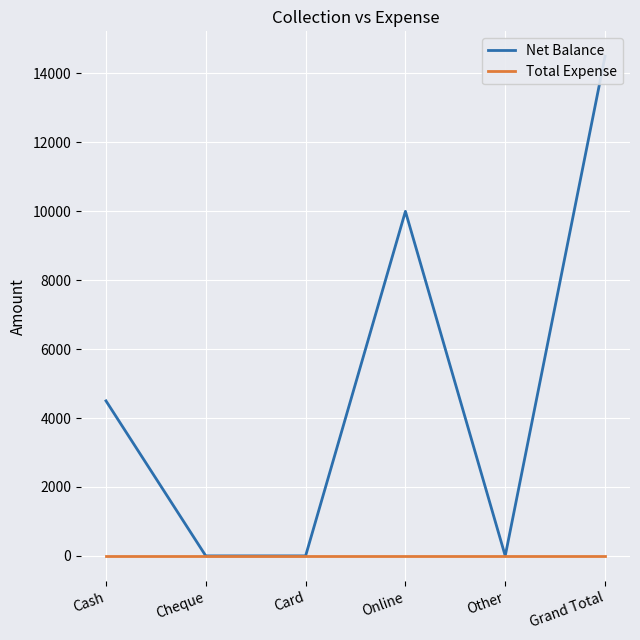

How many positive values does the Net Balance series have?

3